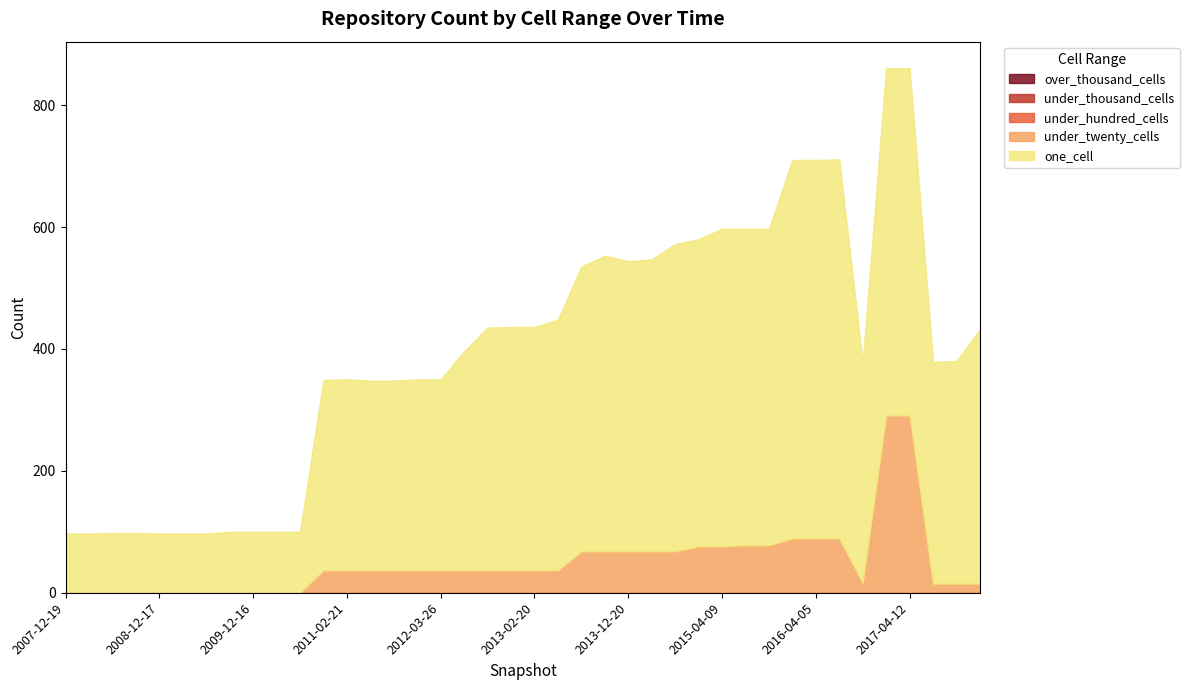

Rank the series at 2015-04-09 from lowest to highest value.

under_hundred_cells, under_thousand_cells, over_thousand_cells, under_twenty_cells, one_cell